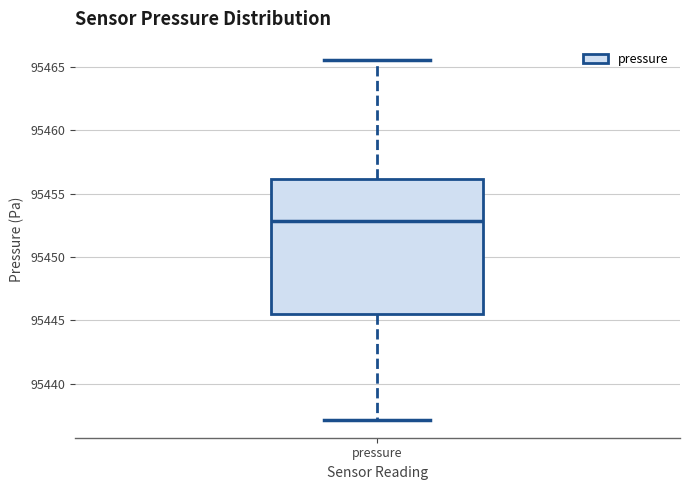

Read this box plot against the y-axis: the position of the median line, the range covered by the box, and the ends of both whiskers. The values are not printed on the chart, so give them approximately, as read against the axis.

median 95453.0, box 95445.5 to 95456.0, whiskers 95437.0 to 95465.5